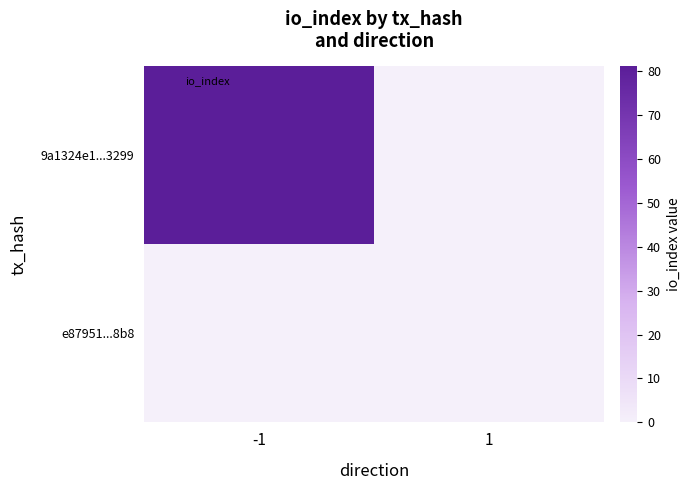

At 1, list the series in order from smallest to largest.

9a1324e1...3299, e87951...8b8